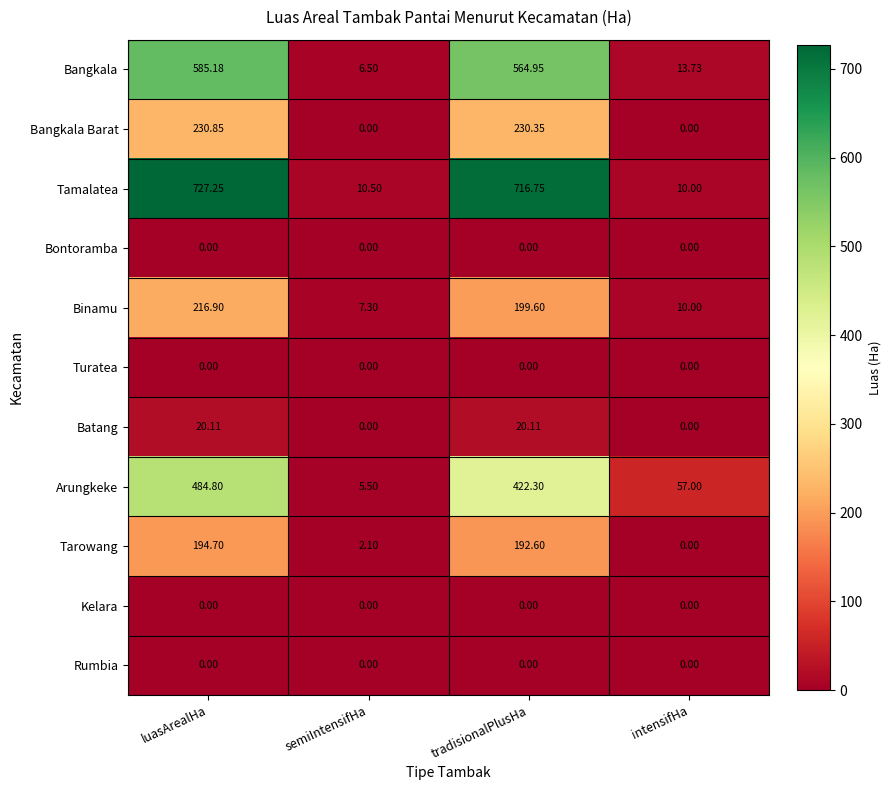

At which category does the chart reach its peak across all series?

luasArealHa